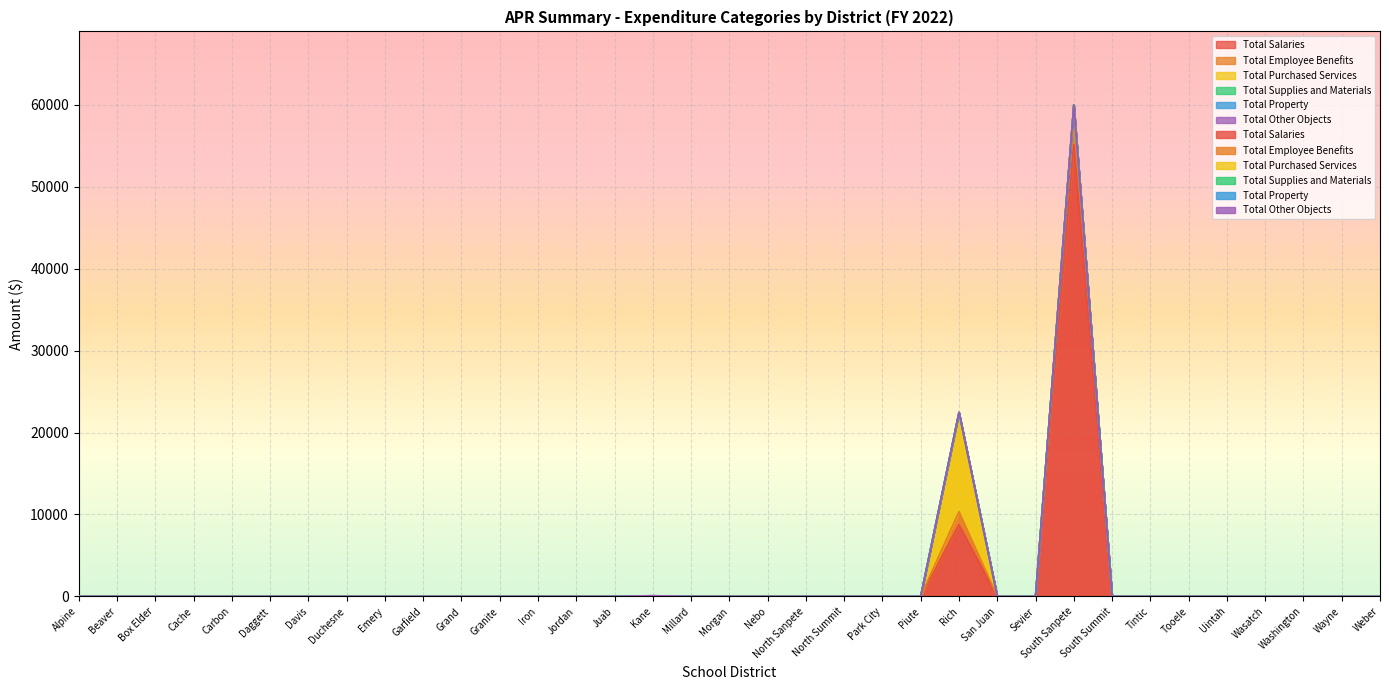

Reading right to left, list all the values displayed in this chart.

Total Salaries: Weber=0.0	Wayne=0.0	Washington=0.0	Wasatch=0.0	Uintah=0.0	Tooele=0.0	Tintic=0.0	South Summit=0.0	South Sanpete=55177.1	Sevier=0.0	San Juan=0.0	Rich=8750.0	Piute=0.0	Park City=0.0	North Summit=0.0	North Sanpete=0.0	Nebo=0.0	Morgan=0.0	Millard=0.0	Kane=0.0	Juab=0.0	Jordan=0.0	Iron=0.0	Granite=0.0	Grand=0.0	Garfield=0.0	Emery=0.0	Duchesne=0.0	Davis=0.0	Daggett=0.0	Carbon=0.0	Cache=0.0	Box Elder=0.0	Beaver=0.0	Alpine=0.0
Total Employee Benefits: Weber=0.0	Wayne=0.0	Washington=0.0	Wasatch=0.0	Uintah=0.0	Tooele=0.0	Tintic=0.0	South Summit=0.0	South Sanpete=4811.2	Sevier=0.0	San Juan=0.0	Rich=1582.7	Piute=0.0	Park City=0.0	North Summit=0.0	North Sanpete=0.0	Nebo=0.0	Morgan=0.0	Millard=0.0	Kane=0.0	Juab=0.0	Jordan=0.0	Iron=0.0	Granite=0.0	Grand=0.0	Garfield=0.0	Emery=0.0	Duchesne=0.0	Davis=0.0	Daggett=0.0	Carbon=0.0	Cache=0.0	Box Elder=0.0	Beaver=0.0	Alpine=0.0
Total Purchased Services: Weber=0.0	Wayne=0.0	Washington=0.0	Wasatch=0.0	Uintah=0.0	Tooele=0.0	Tintic=0.0	South Summit=0.0	South Sanpete=0.0	Sevier=0.0	San Juan=0.0	Rich=11995.0	Piute=0.0	Park City=0.0	North Summit=0.0	North Sanpete=0.0	Nebo=0.0	Morgan=0.0	Millard=0.0	Kane=0.0	Juab=0.0	Jordan=0.0	Iron=0.0	Granite=0.0	Grand=0.0	Garfield=0.0	Emery=0.0	Duchesne=0.0	Davis=0.0	Daggett=0.0	Carbon=0.0	Cache=0.0	Box Elder=0.0	Beaver=0.0	Alpine=0.0
Total Supplies and Materials: Weber=0.0	Wayne=0.0	Washington=0.0	Wasatch=0.0	Uintah=0.0	Tooele=0.0	Tintic=0.0	South Summit=0.0	South Sanpete=0.0	Sevier=0.0	San Juan=0.0	Rich=130.0	Piute=0.0	Park City=0.0	North Summit=0.0	North Sanpete=0.0	Nebo=0.0	Morgan=0.0	Millard=0.0	Kane=0.0	Juab=0.0	Jordan=0.0	Iron=0.0	Granite=0.0	Grand=0.0	Garfield=0.0	Emery=0.0	Duchesne=0.0	Davis=0.0	Daggett=0.0	Carbon=0.0	Cache=0.0	Box Elder=0.0	Beaver=0.0	Alpine=0.0
Total Property: Weber=0.0	Wayne=0.0	Washington=0.0	Wasatch=0.0	Uintah=0.0	Tooele=0.0	Tintic=0.0	South Summit=0.0	South Sanpete=0.0	Sevier=0.0	San Juan=0.0	Rich=0.0	Piute=0.0	Park City=0.0	North Summit=0.0	North Sanpete=0.0	Nebo=0.0	Morgan=0.0	Millard=0.0	Kane=0.0	Juab=0.0	Jordan=0.0	Iron=0.0	Granite=0.0	Grand=0.0	Garfield=0.0	Emery=0.0	Duchesne=0.0	Davis=0.0	Daggett=0.0	Carbon=0.0	Cache=0.0	Box Elder=0.0	Beaver=0.0	Alpine=0.0
Total Other Objects: Weber=0.0	Wayne=0.0	Washington=0.0	Wasatch=0.0	Uintah=0.0	Tooele=0.0	Tintic=0.0	South Summit=0.0	South Sanpete=0.0	Sevier=0.0	San Juan=0.0	Rich=0.0	Piute=0.0	Park City=0.0	North Summit=0.0	North Sanpete=0.0	Nebo=0.0	Morgan=0.0	Millard=0.0	Kane=80.4	Juab=0.0	Jordan=0.0	Iron=0.0	Granite=0.0	Grand=0.0	Garfield=0.0	Emery=0.0	Duchesne=0.0	Davis=0.0	Daggett=0.0	Carbon=0.0	Cache=0.0	Box Elder=0.0	Beaver=0.0	Alpine=0.0